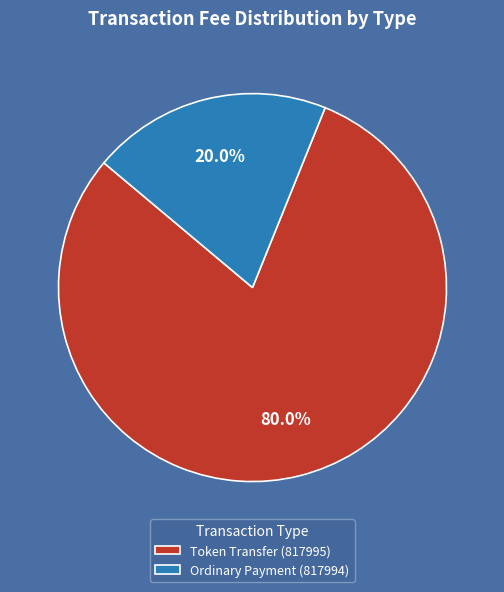

What percentage is the Token Transfer (817995) slice, to the nearest percent?

80%